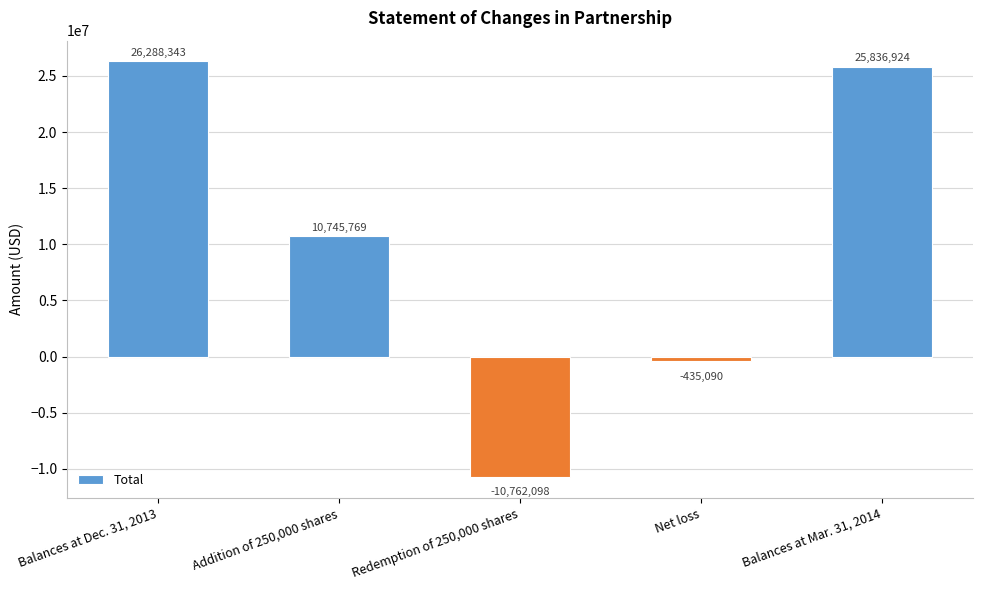

At which category does the chart reach its minimum across all series?

Redemption of 250,000 shares